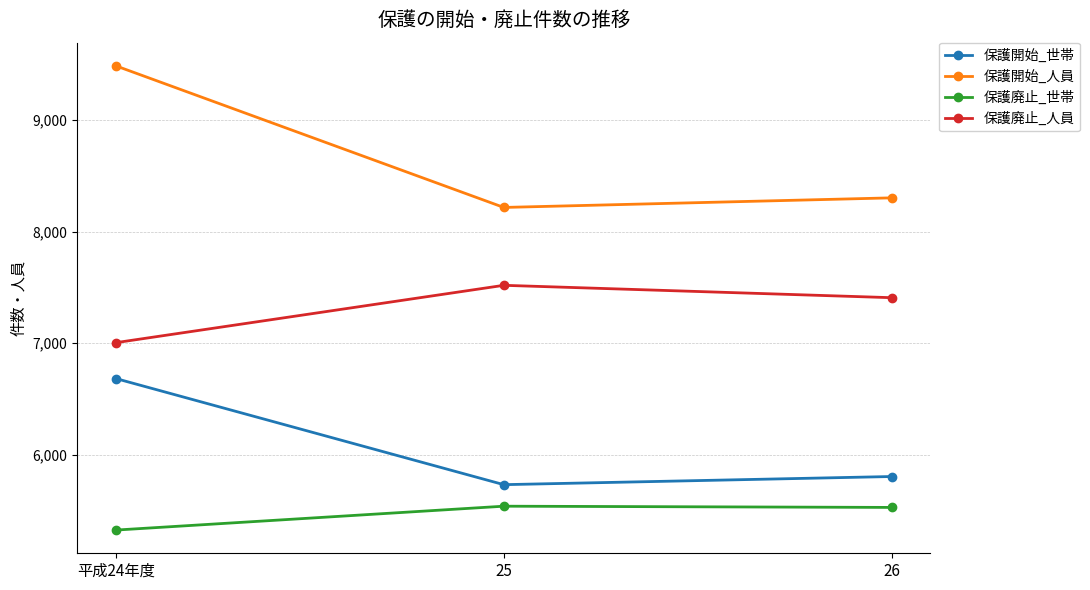

Which series changed the most between 平成24年度 and 25?

保護開始_人員